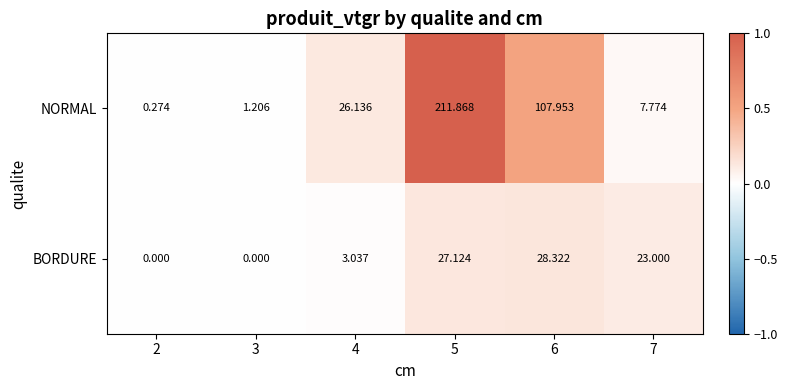

Rank the series by their average value, from lowest to highest.

BORDURE, NORMAL